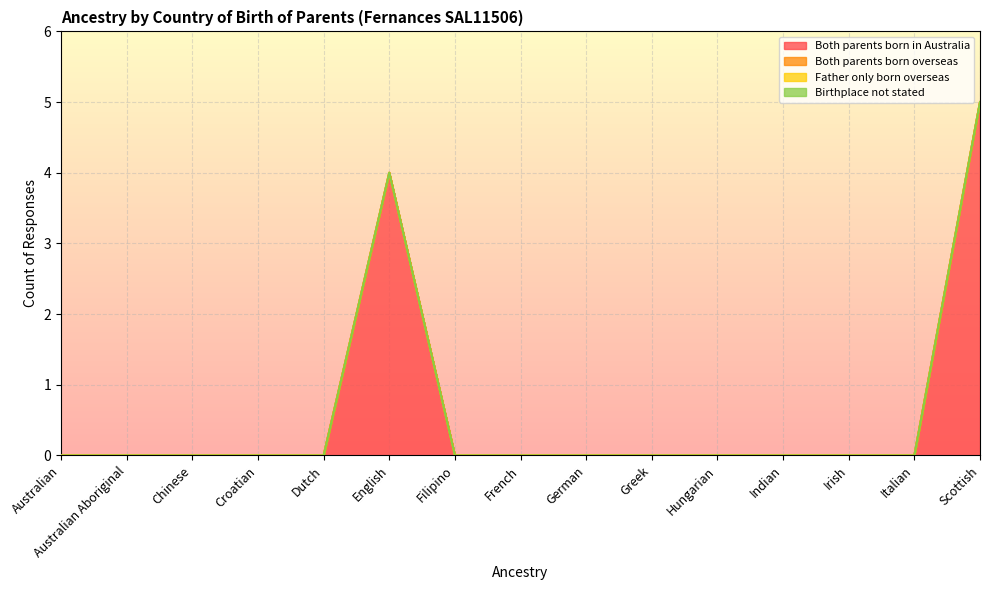

True or false: Birthplace not stated and Father only born overseas cross at least once.

False